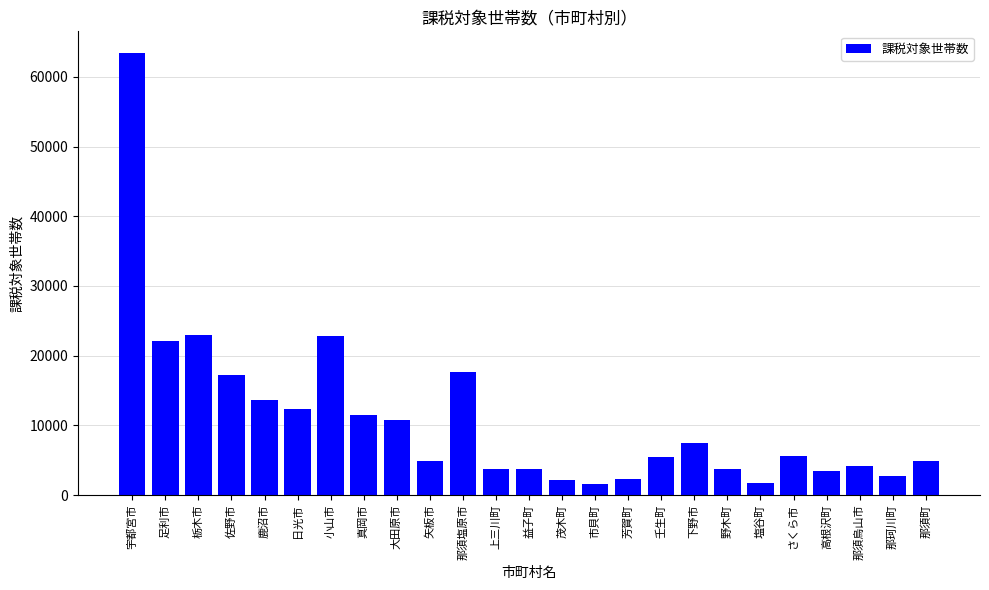

Is it true that the value at 足利市 is 22048?

True